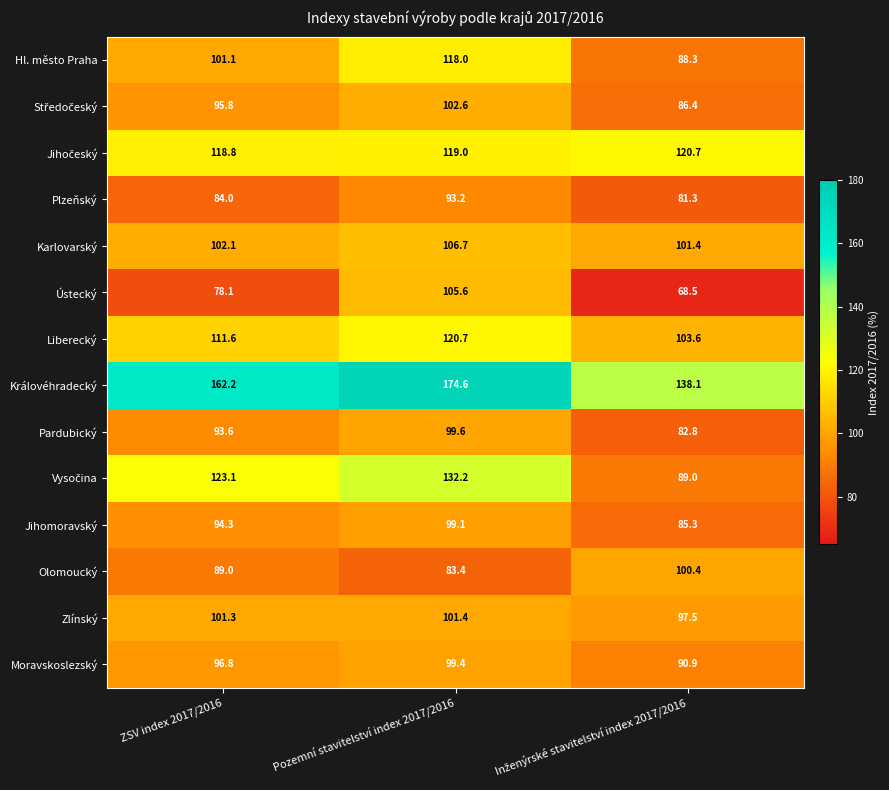

What is the minimum value shown in the chart?

68.5